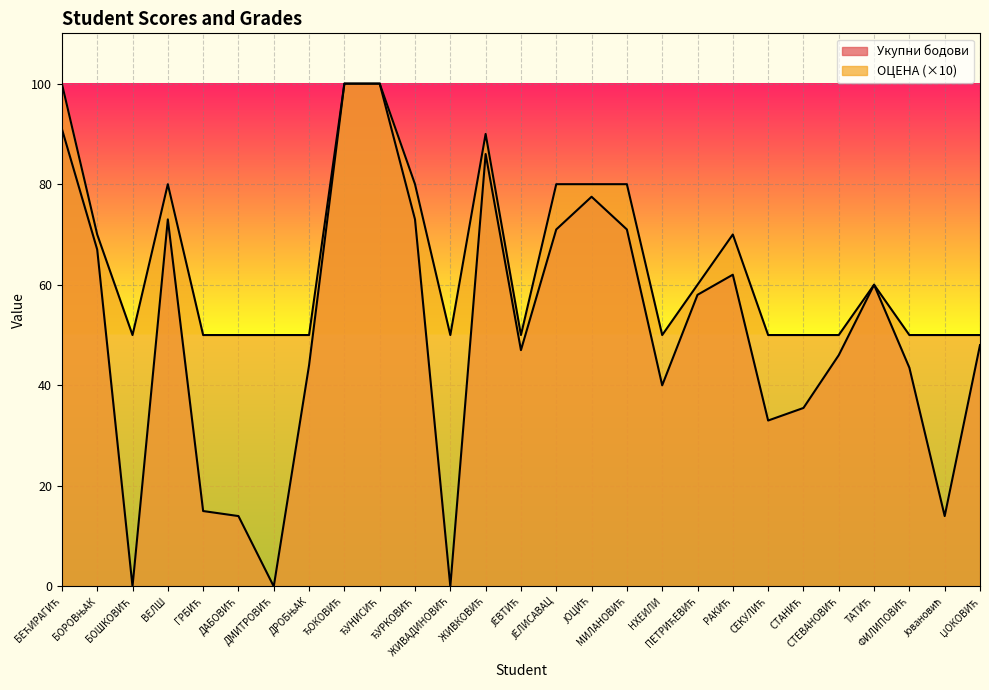

What is the label of the 24th point from the left?

ТАТИЋ